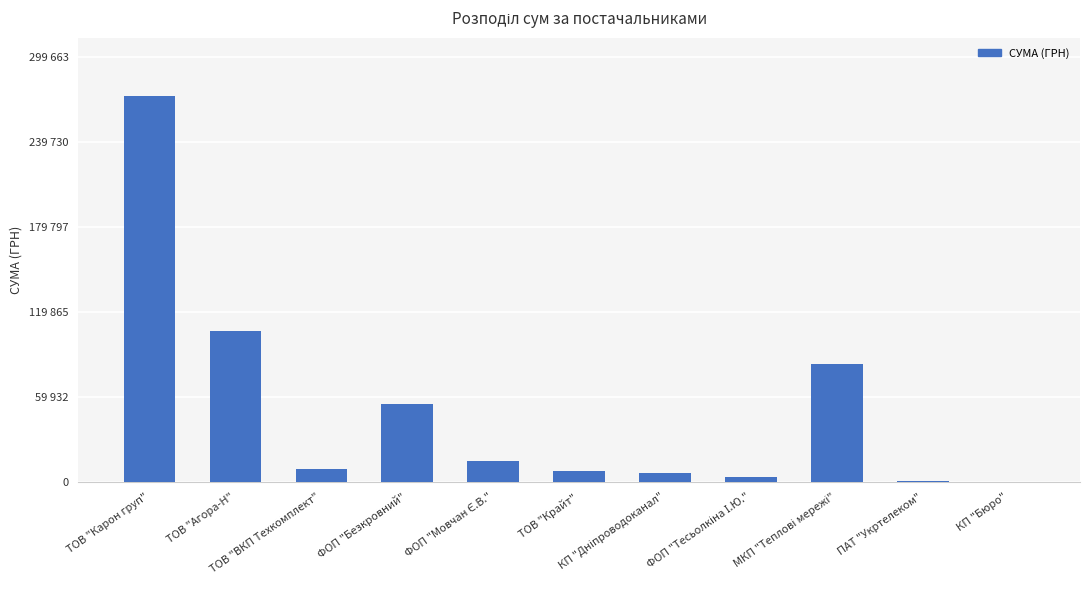

Which label corresponds to the smallest value in the chart?

КП "Бюро"